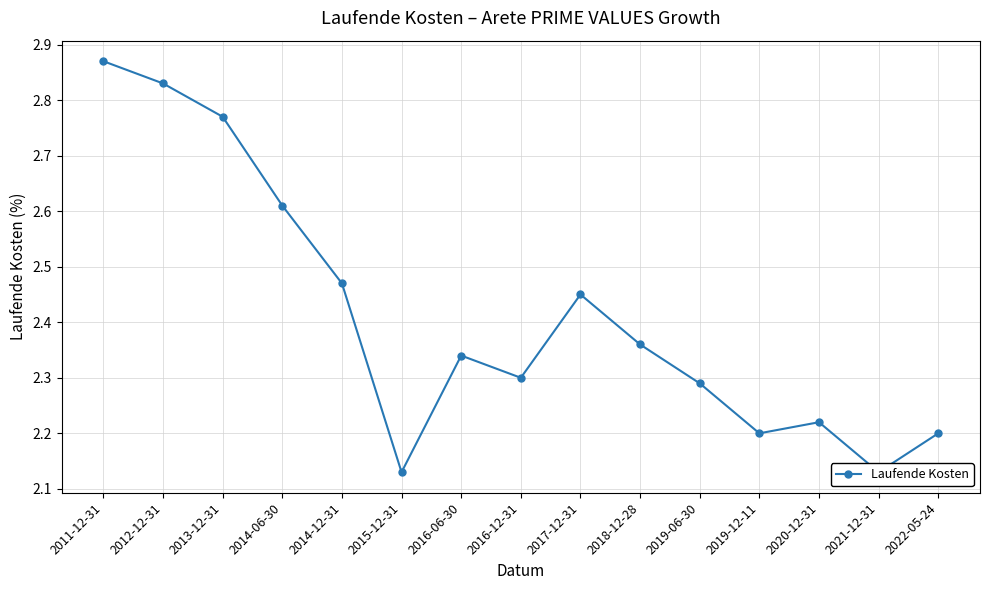

Rank the categories by value from highest to lowest.

2011-12-31, 2012-12-31, 2013-12-31, 2014-06-30, 2014-12-31, 2017-12-31, 2018-12-28, 2016-06-30, 2016-12-31, 2019-06-30, 2020-12-31, 2019-12-11, 2022-05-24, 2015-12-31, 2021-12-31